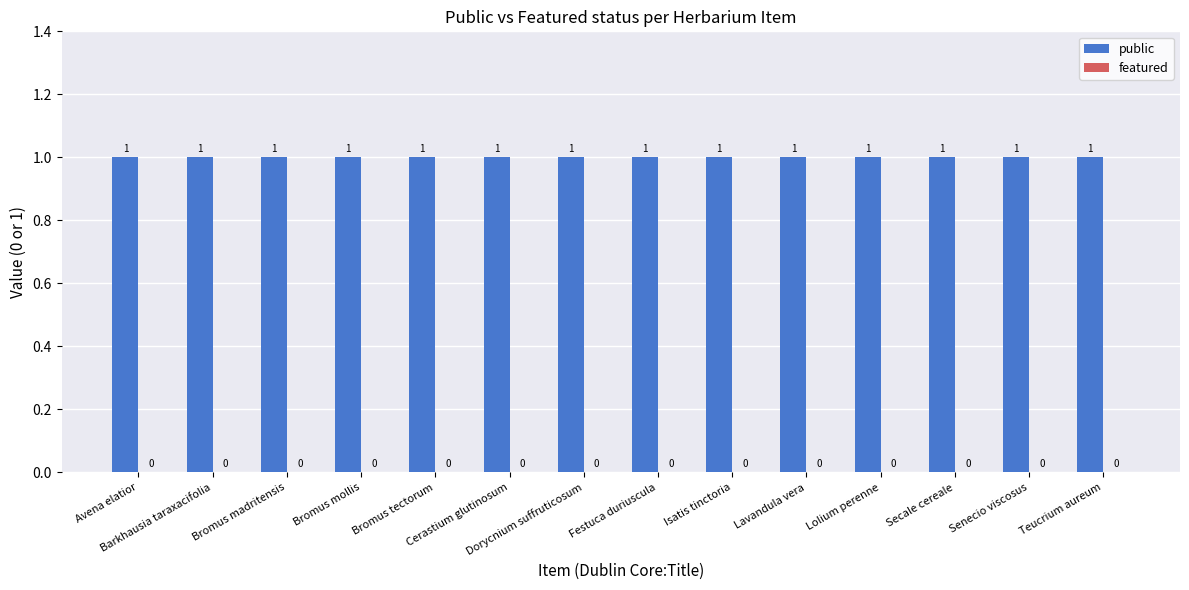

What are all the series names shown in the legend?

public, featured